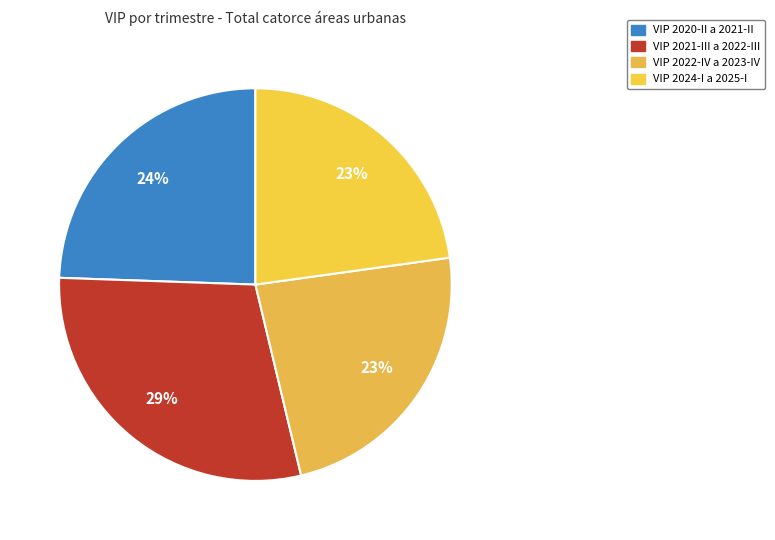

Count the number of slices in the pie.

4